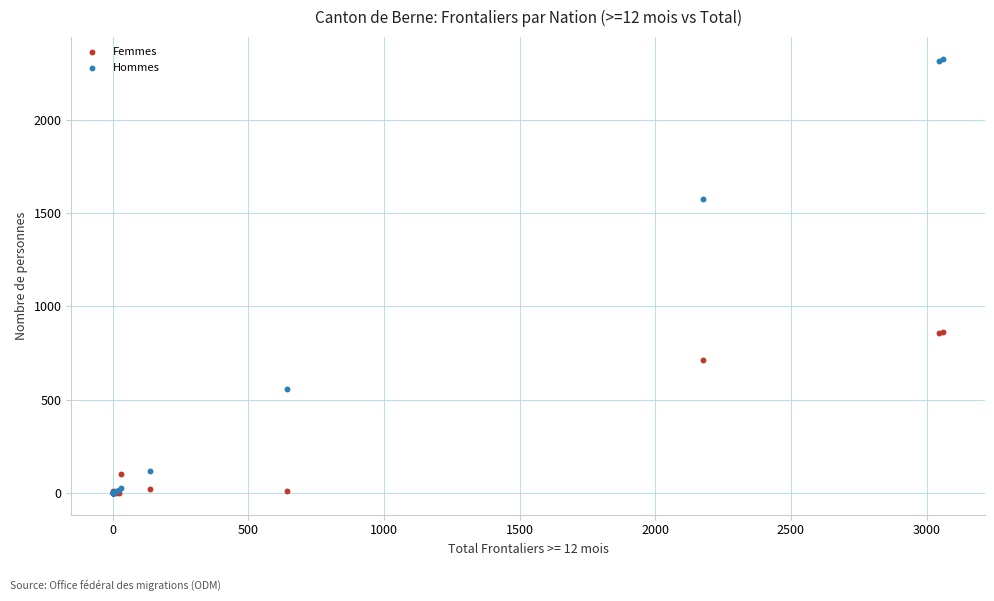

In the Femmes series, what Y value is closest to 431?

712